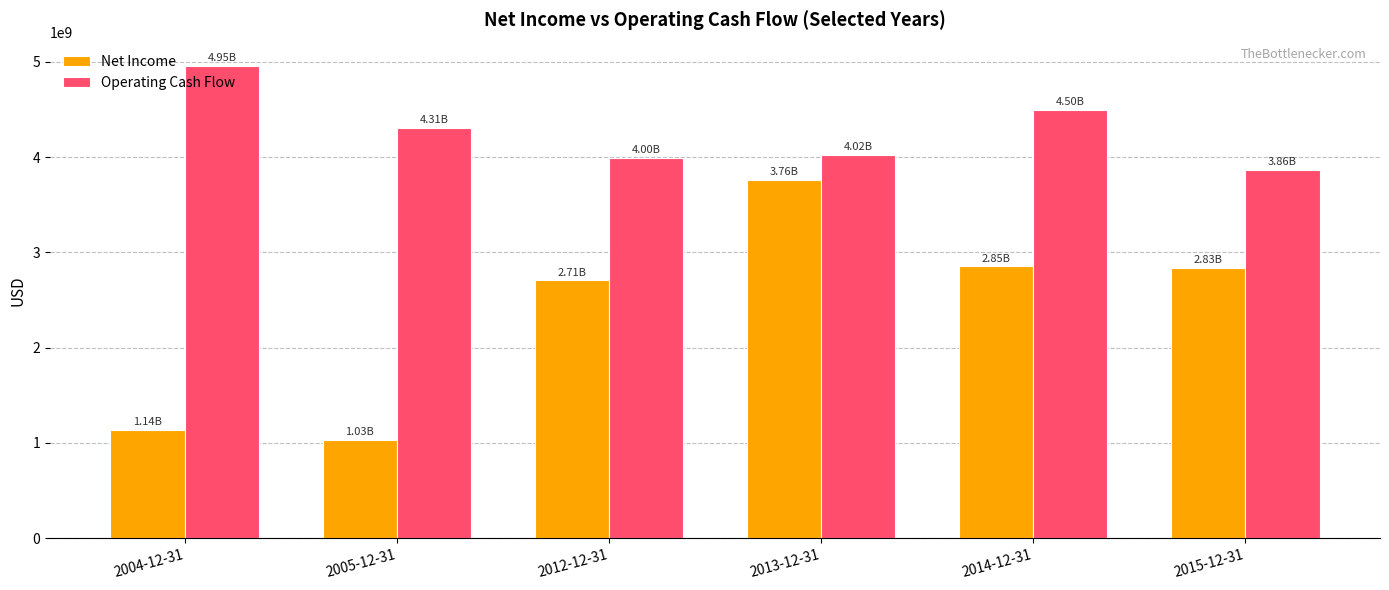

What is the approximate value of Net Income at 2015-12-31, to the nearest 50?

2834000000